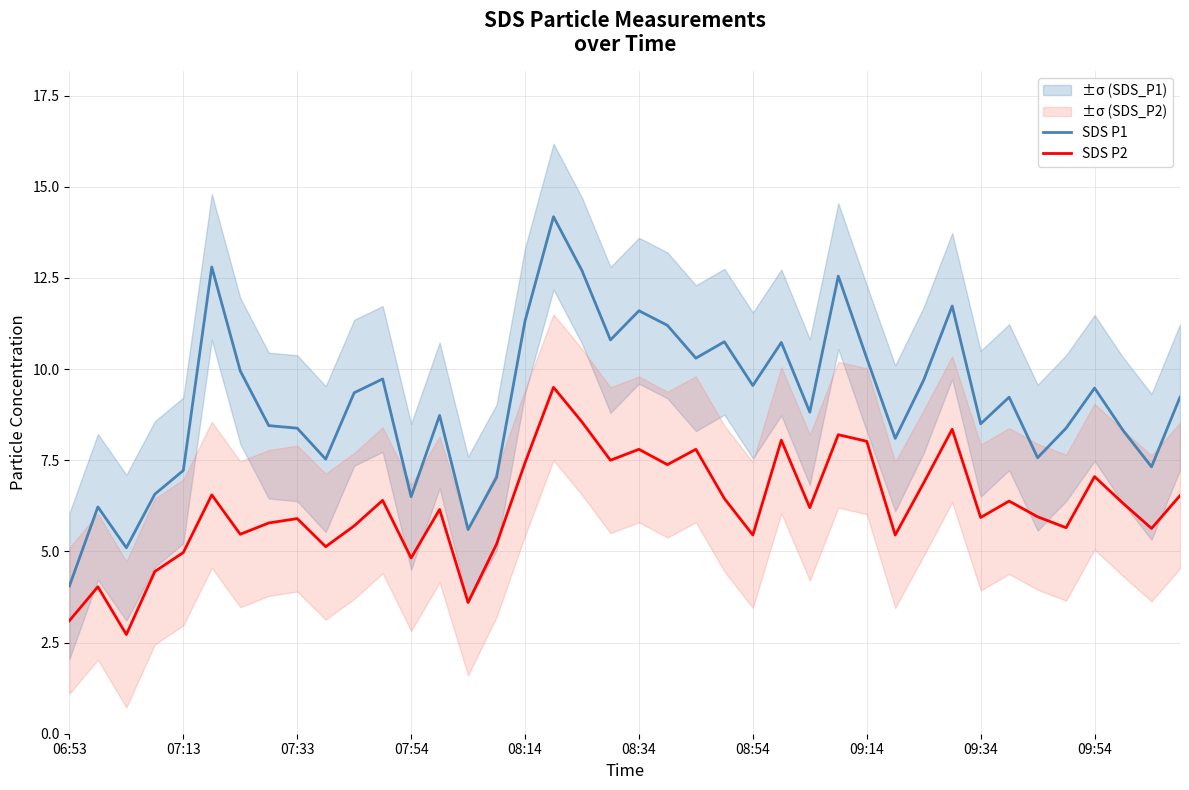

Which category has the lowest value in the SDS P1 series?

06:53